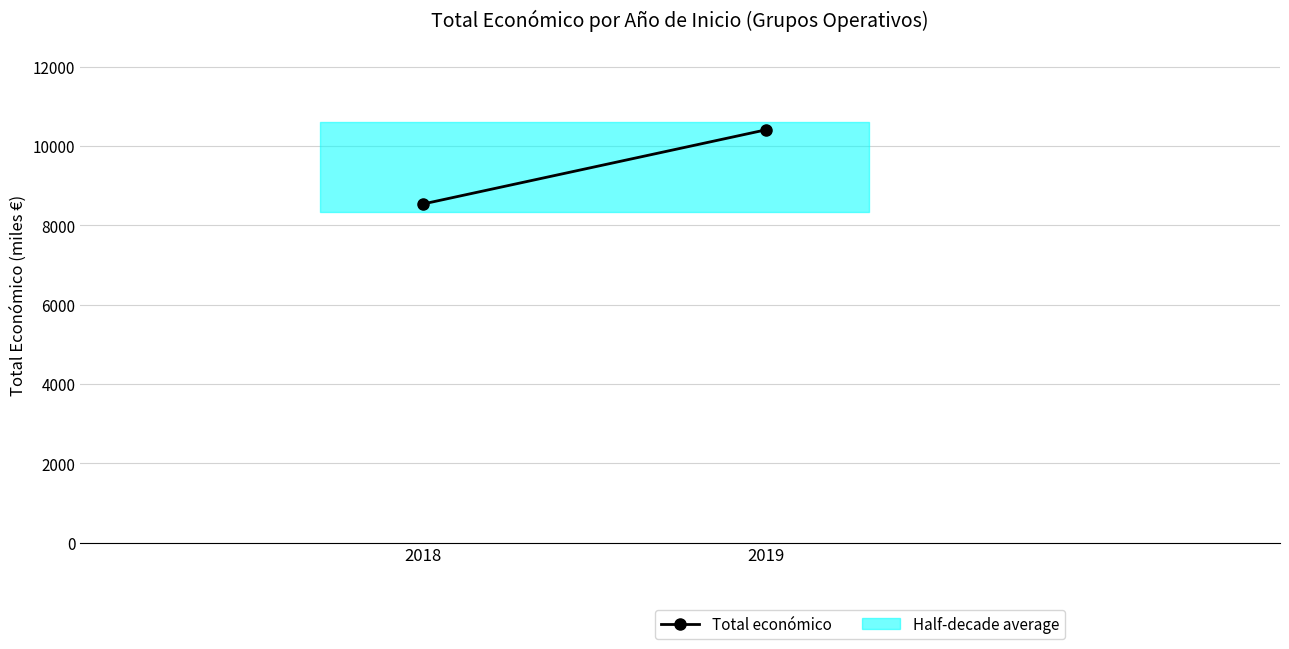

Which category has the lowest value across all series?

2018